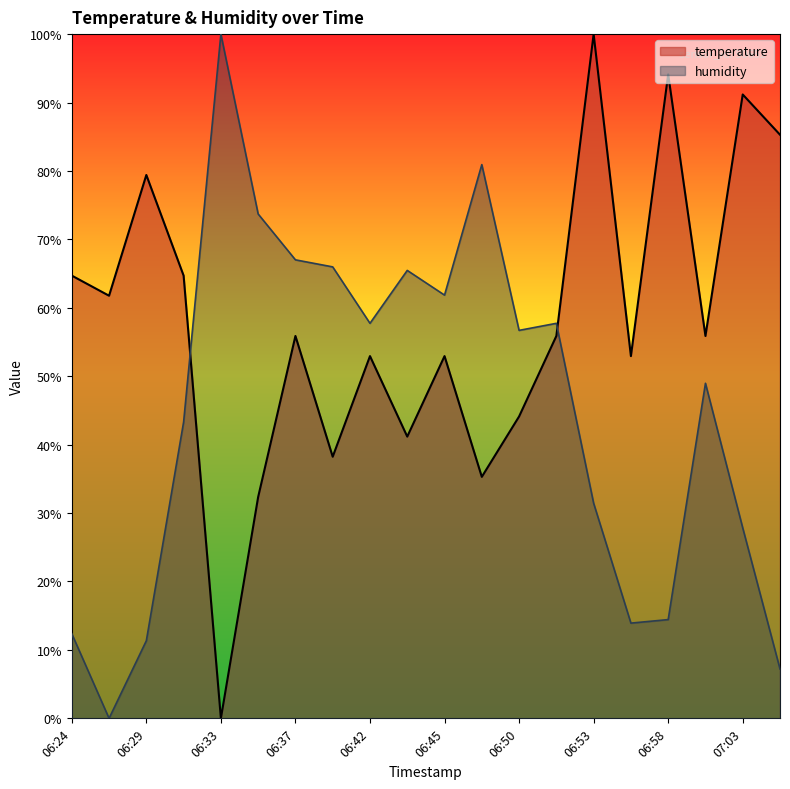

List the series in order of their peak value, lowest first.

temperature, humidity